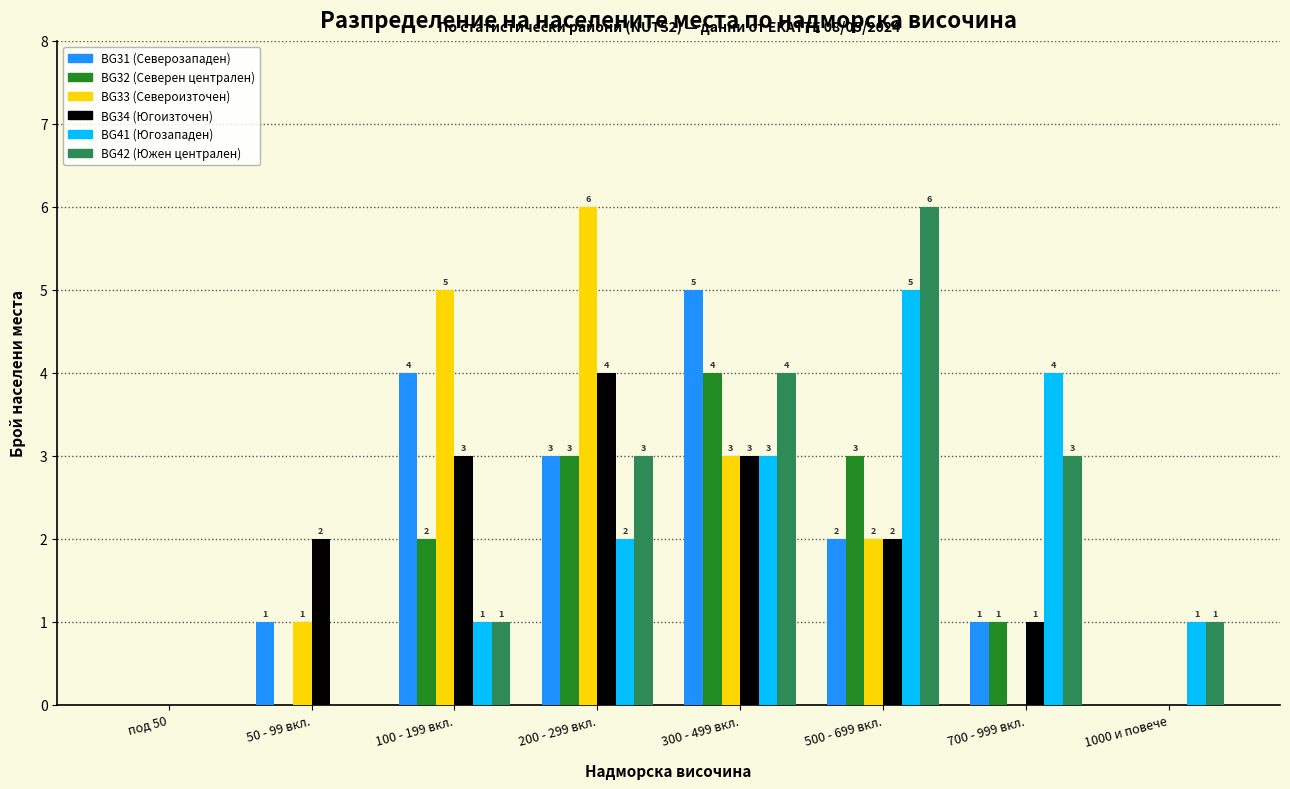

Reading right to left, transcribe all the data shown in this chart.

BG31 (Северозападен): 1000 и повече=0	700 - 999 вкл.=1	500 - 699 вкл.=2	300 - 499 вкл.=5	200 - 299 вкл.=3	100 - 199 вкл.=4	50 - 99 вкл.=1	под 50=0
BG32 (Северен централен): 1000 и повече=0	700 - 999 вкл.=1	500 - 699 вкл.=3	300 - 499 вкл.=4	200 - 299 вкл.=3	100 - 199 вкл.=2	50 - 99 вкл.=0	под 50=0
BG33 (Североизточен): 1000 и повече=0	700 - 999 вкл.=0	500 - 699 вкл.=2	300 - 499 вкл.=3	200 - 299 вкл.=6	100 - 199 вкл.=5	50 - 99 вкл.=1	под 50=0
BG34 (Югоизточен): 1000 и повече=0	700 - 999 вкл.=1	500 - 699 вкл.=2	300 - 499 вкл.=3	200 - 299 вкл.=4	100 - 199 вкл.=3	50 - 99 вкл.=2	под 50=0
BG41 (Югозападен): 1000 и повече=1	700 - 999 вкл.=4	500 - 699 вкл.=5	300 - 499 вкл.=3	200 - 299 вкл.=2	100 - 199 вкл.=1	50 - 99 вкл.=0	под 50=0
BG42 (Южен централен): 1000 и повече=1	700 - 999 вкл.=3	500 - 699 вкл.=6	300 - 499 вкл.=4	200 - 299 вкл.=3	100 - 199 вкл.=1	50 - 99 вкл.=0	под 50=0